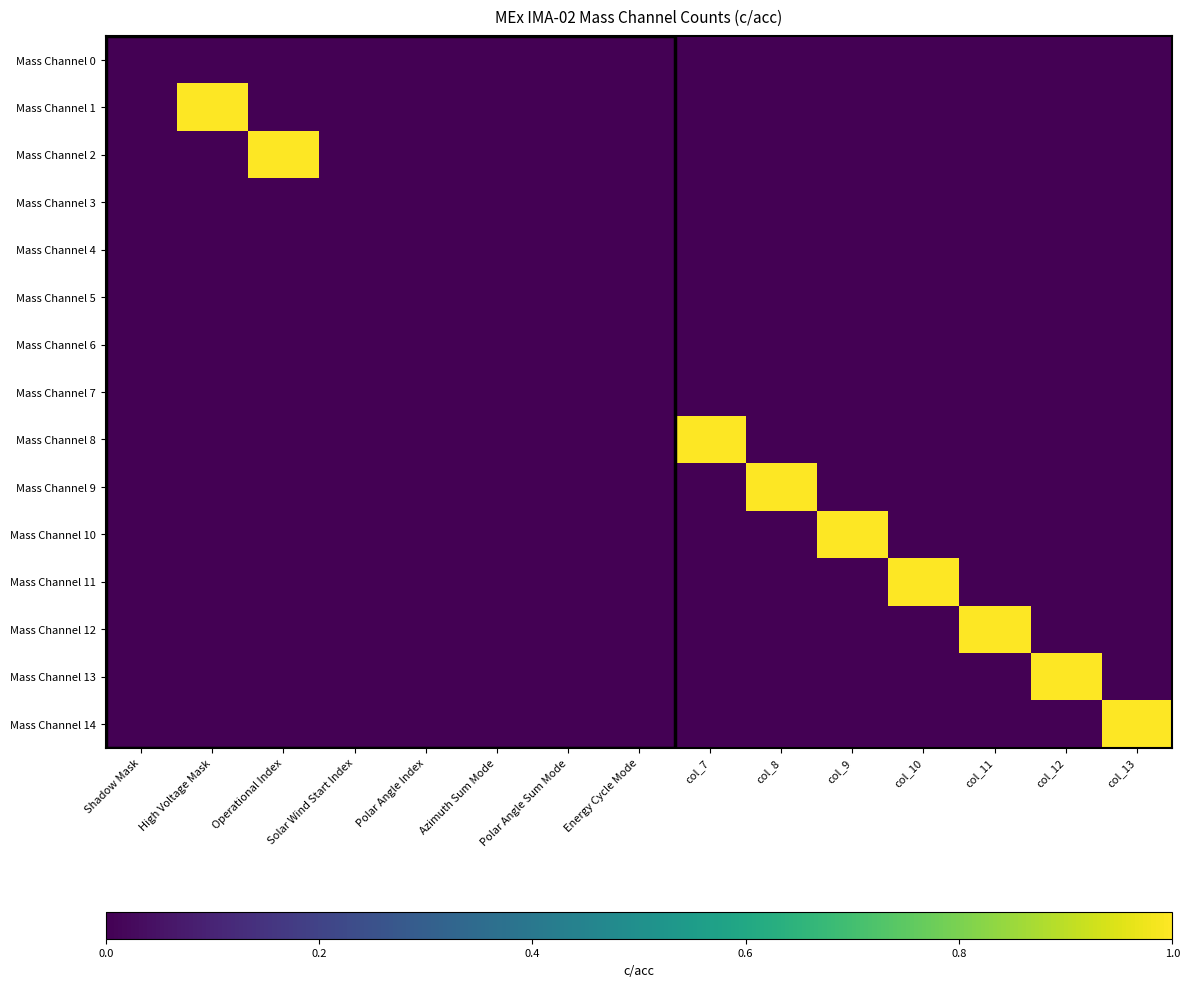

At which category is the sum across all series the highest?

High Voltage Mask